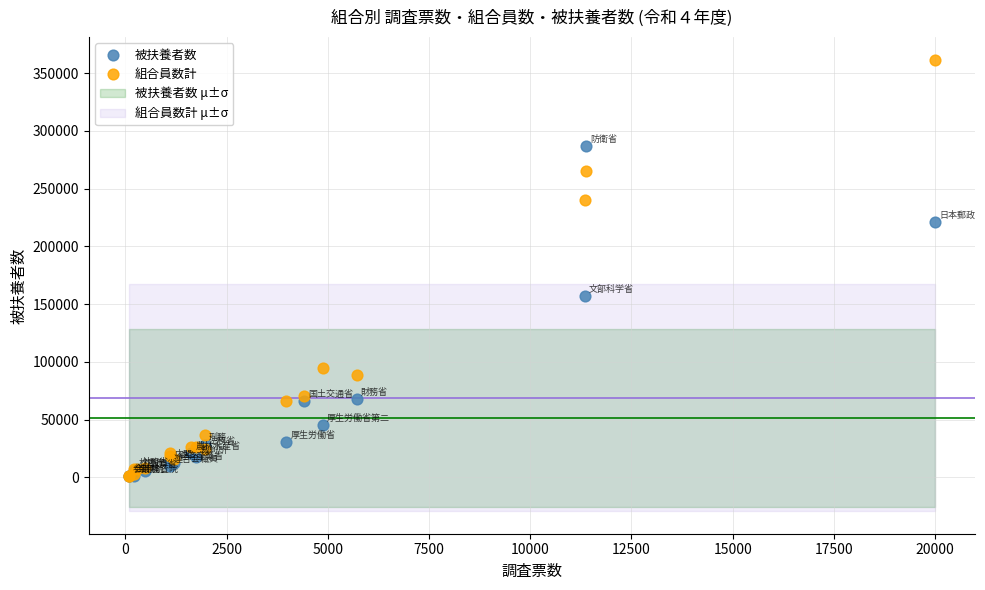

In the 被扶養者数 series, what Y value is closest to 143776?

156624